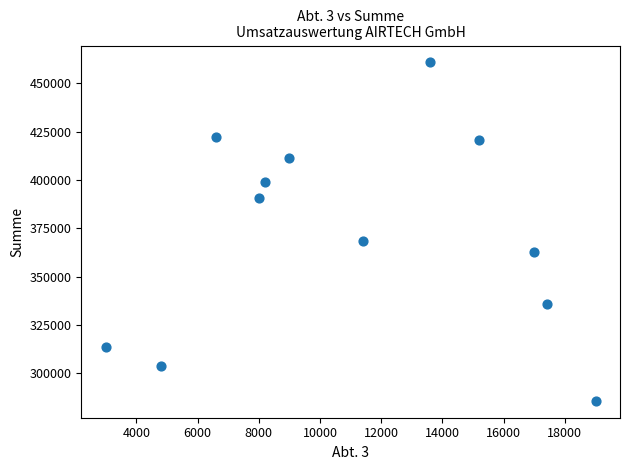

What is the average X value?

11100